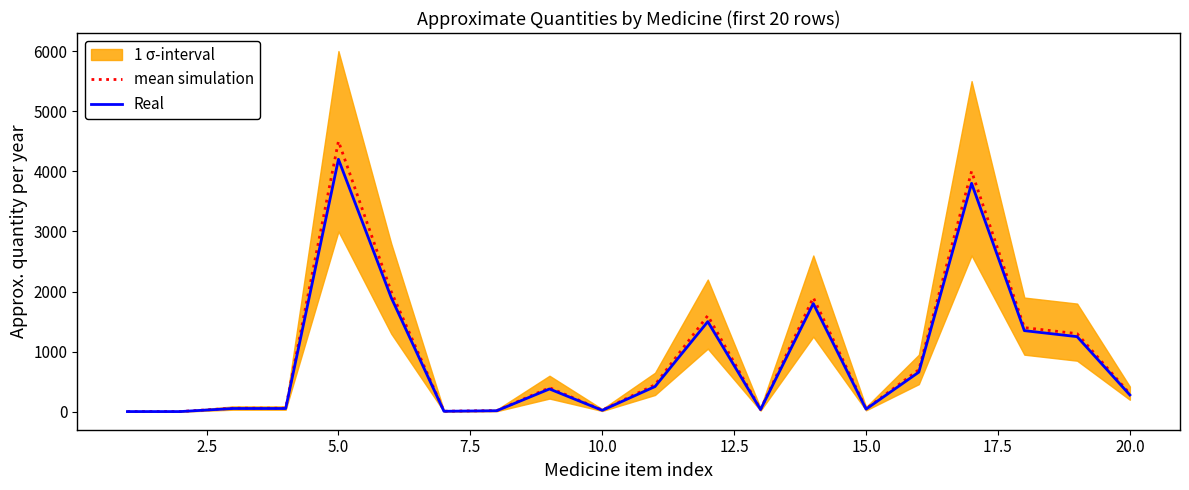

How many interior local valleys does the mean simulation series have?

4